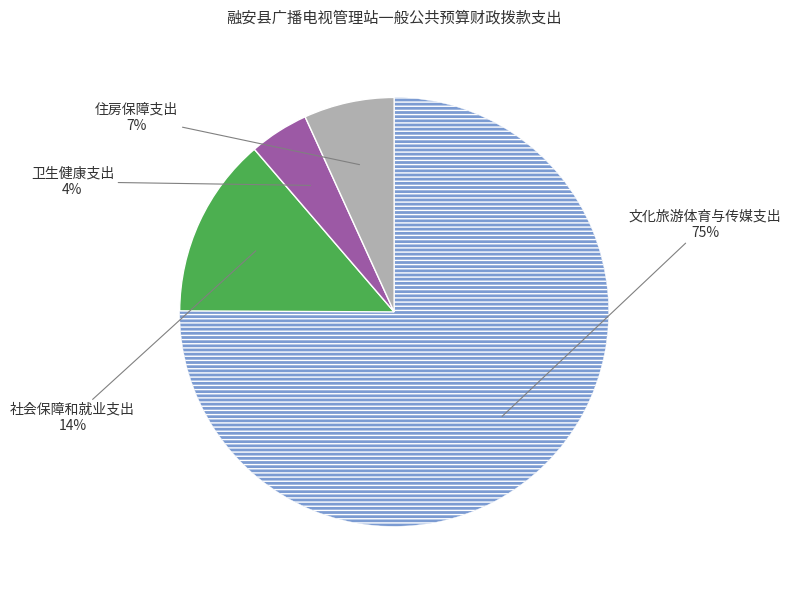

Is there a majority slice in this chart?

Yes